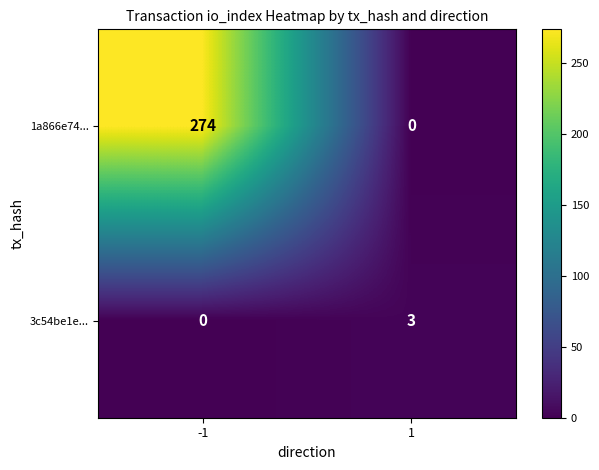

What is the difference between the highest and lowest values at -1?

274